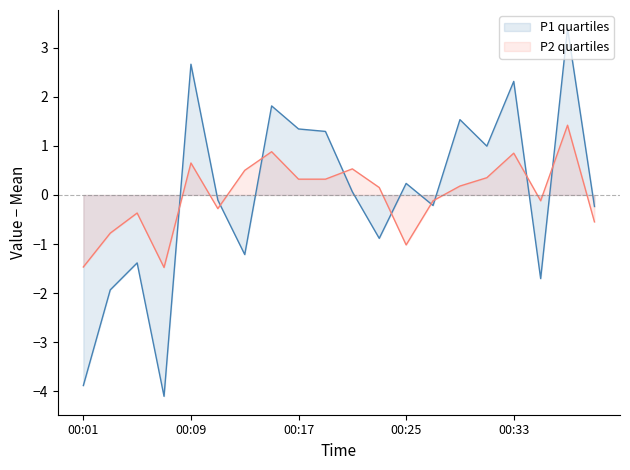

How many values in the P2 series are below 0?

9